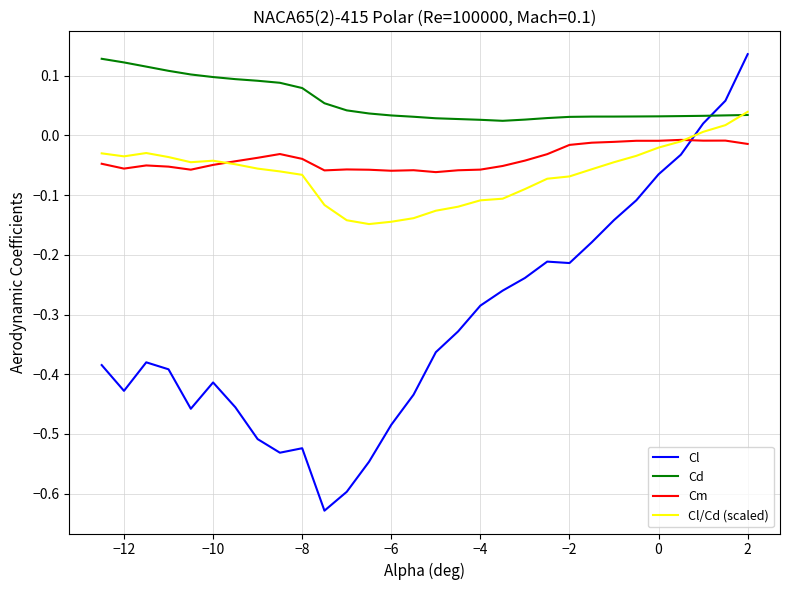

At how many categories does at least one series exceed 0?

30